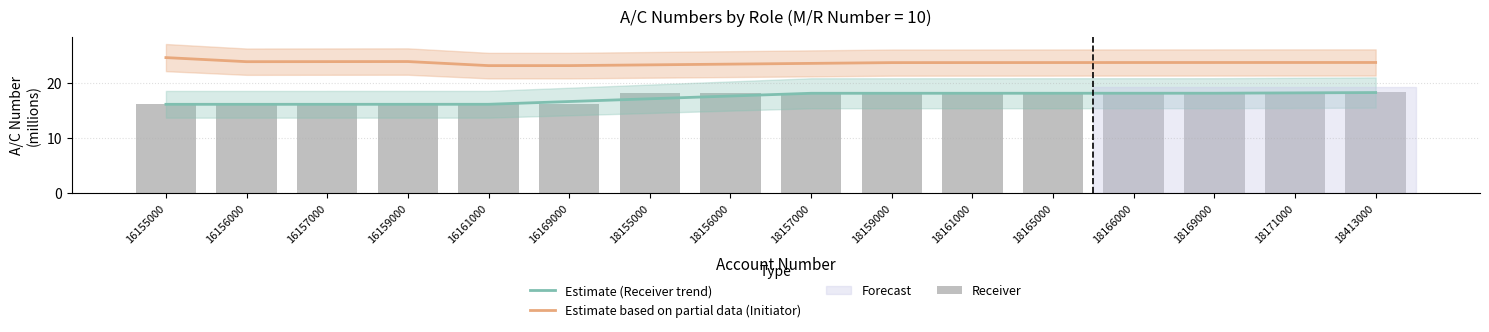

What is the sum of all Estimate based on partial data (Initiator) values?

379.1